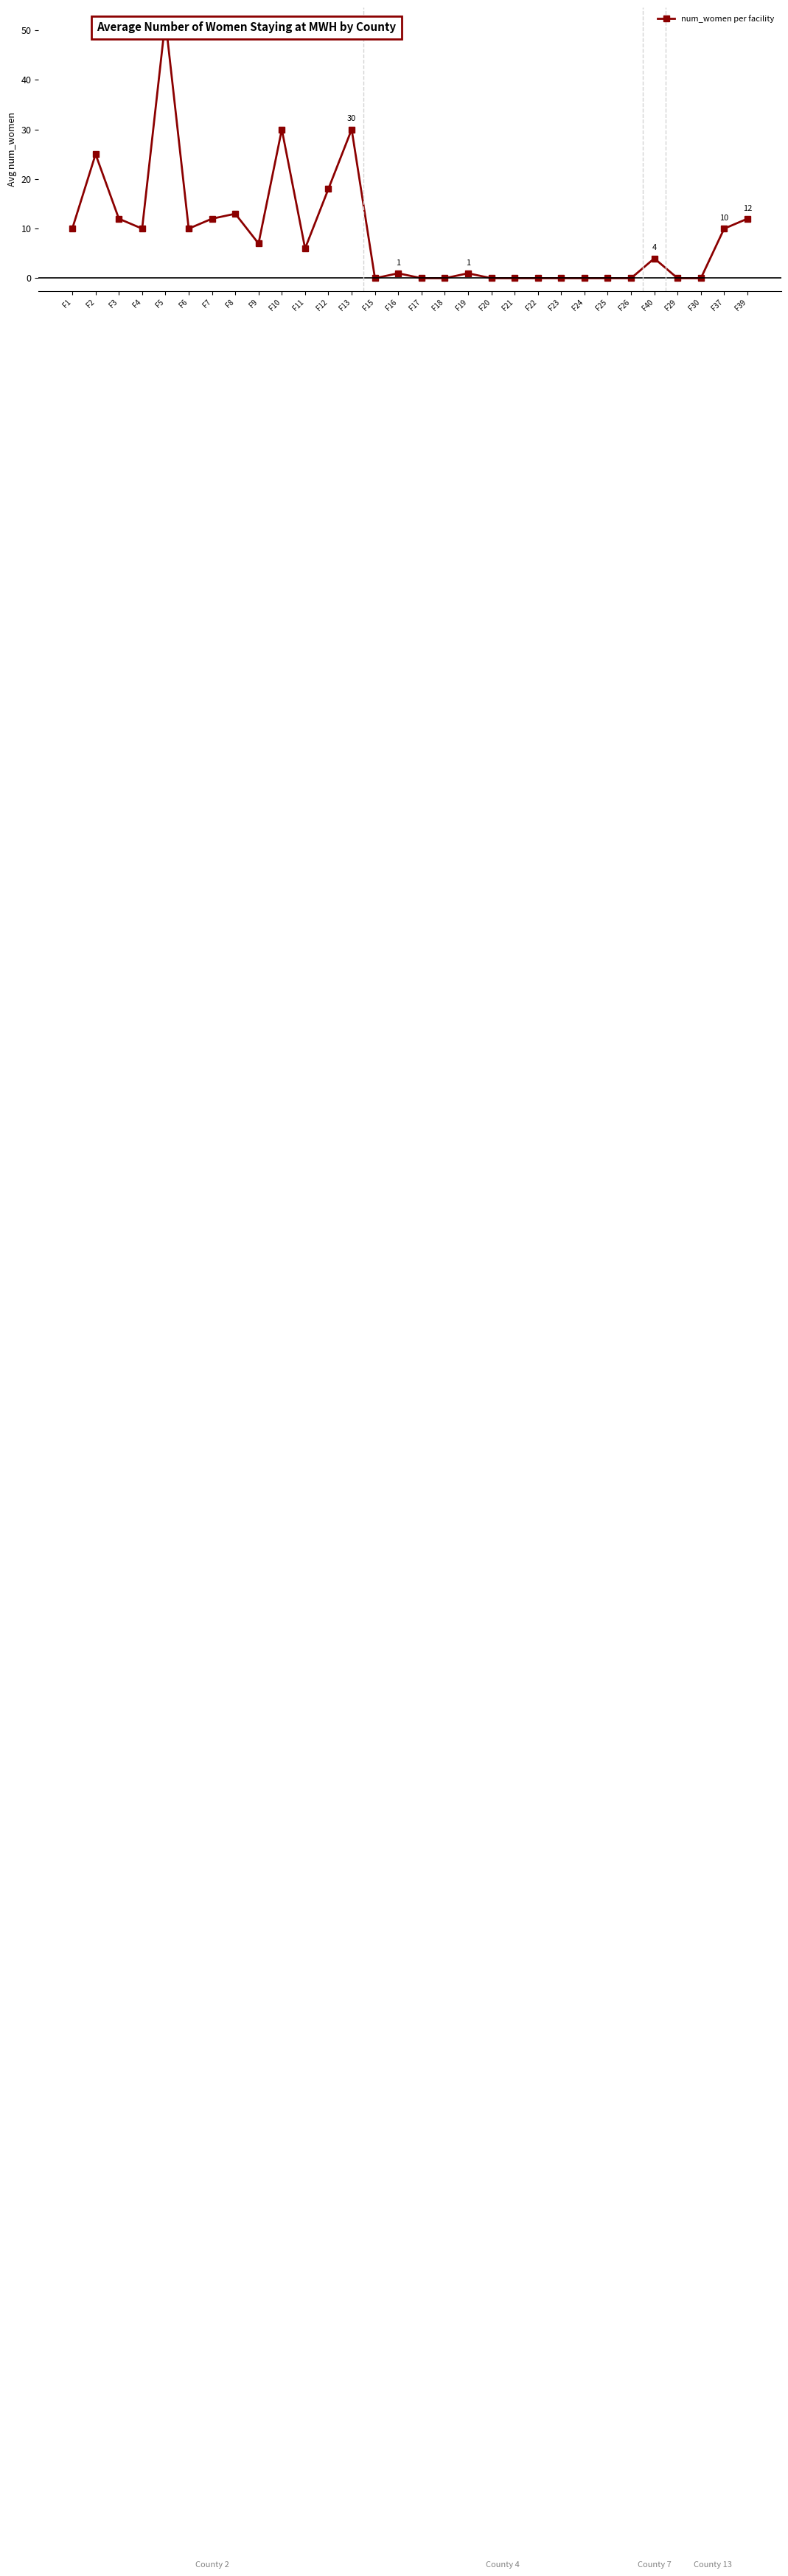

What is the greatest value displayed?

52